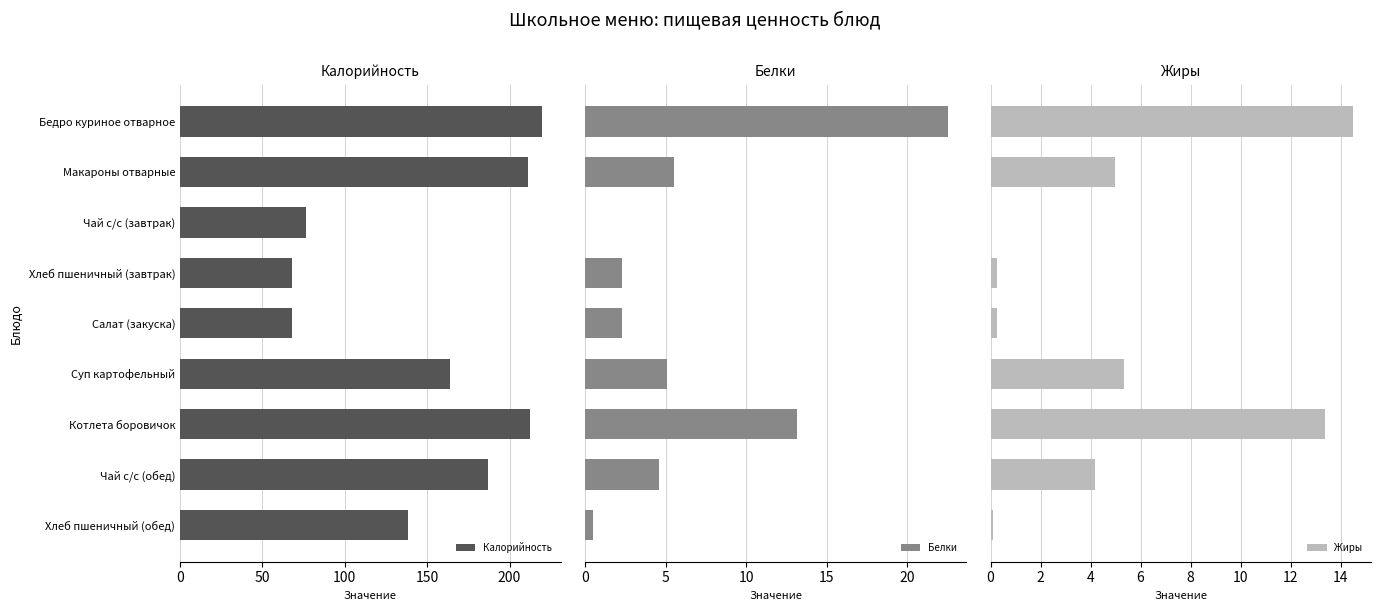

At which label is Калорийность closest to 143?

Хлеб пшеничный (обед)